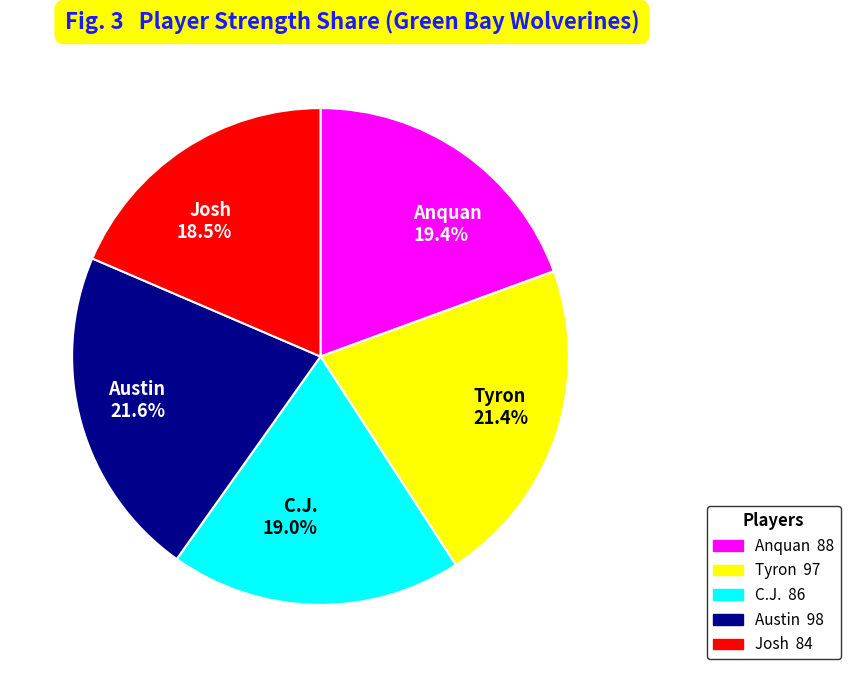

True or false: Tyron accounts for 27% of the total.

False